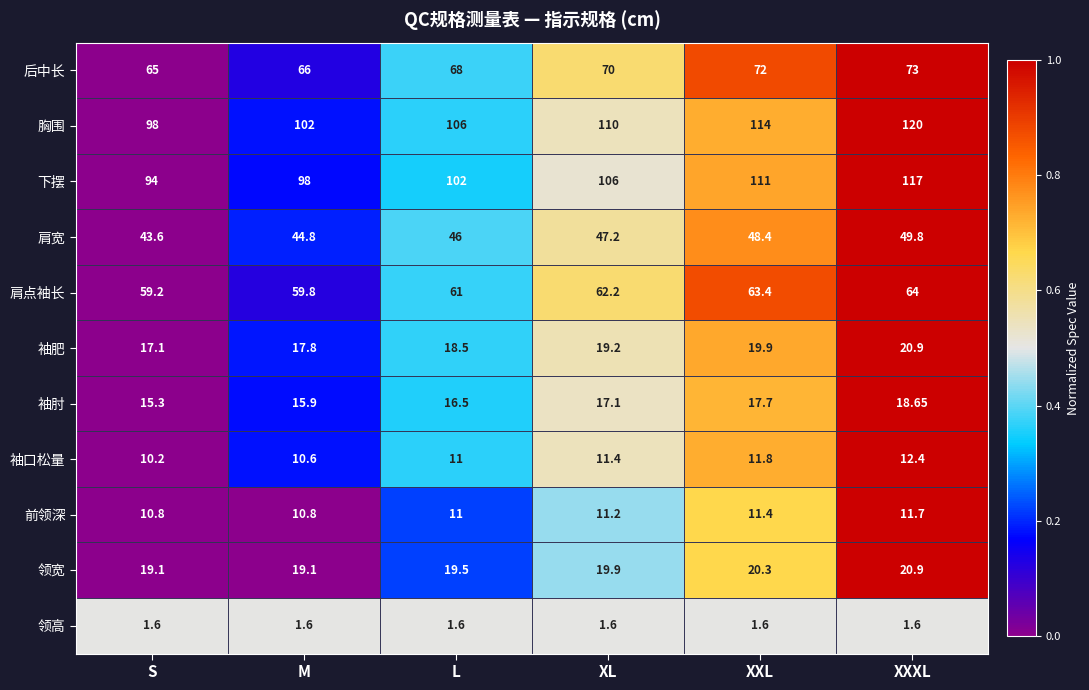

At which category is the sum across all series the highest?

XXXL